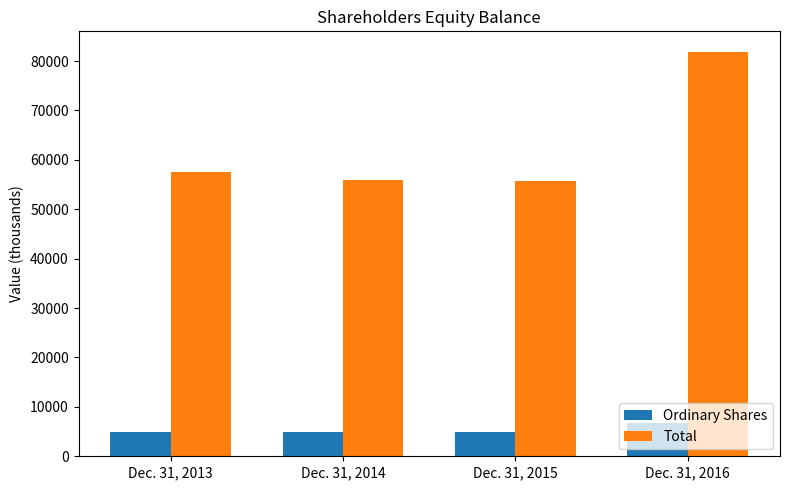

Rank the series at Dec. 31, 2016 from highest to lowest value.

Total, Ordinary Shares